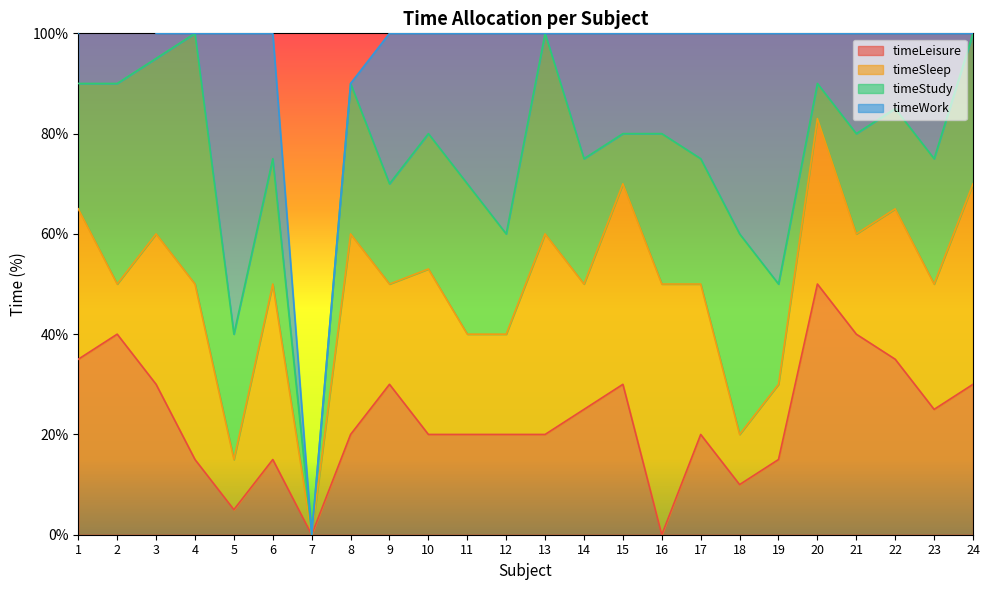

Between 2 and 20, which is larger?

20